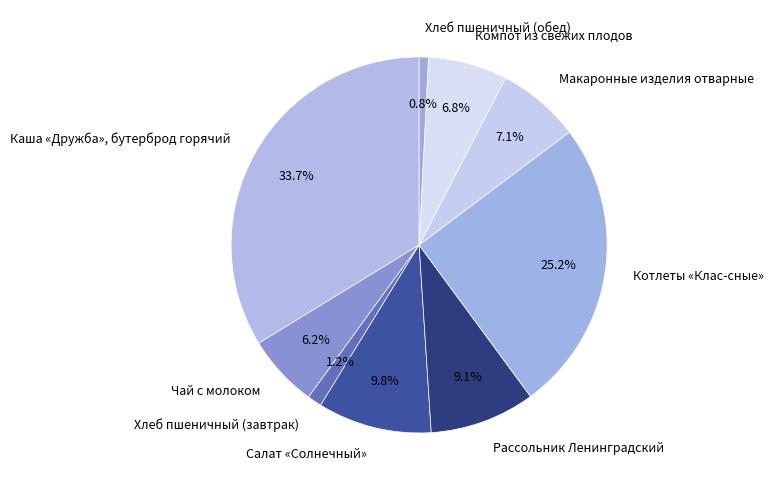

What percentage is the Каша «Дружба», бутерброд горячий slice, to the nearest percent?

34%